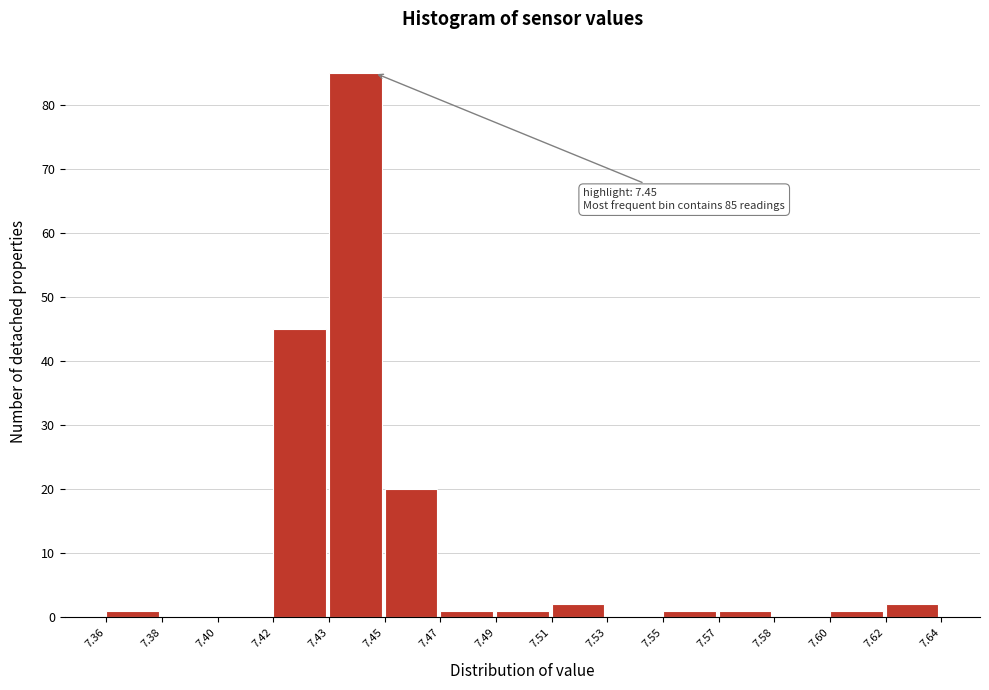

Reading right to left, transcribe all the data shown in this chart.

7.62=2	7.60=1	7.58=0	7.57=1	7.55=1	7.53=0	7.51=2	7.49=1	7.47=1	7.45=20	7.43=85	7.42=45	7.40=0	7.38=0	7.36=1